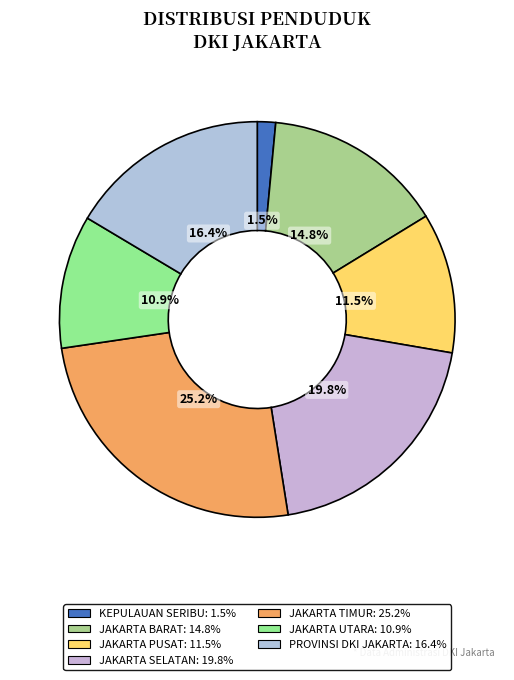

What is the largest slice in the pie chart?

JAKARTA TIMUR